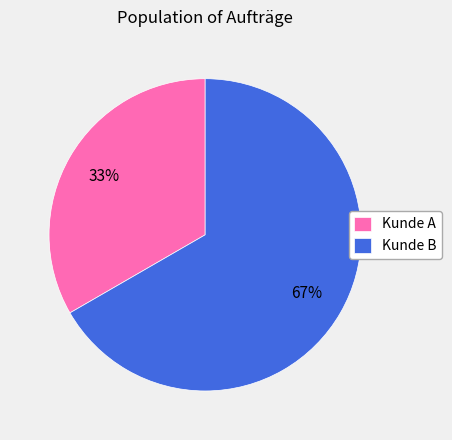

True or false: Kunde A accounts for 33% of the total.

True